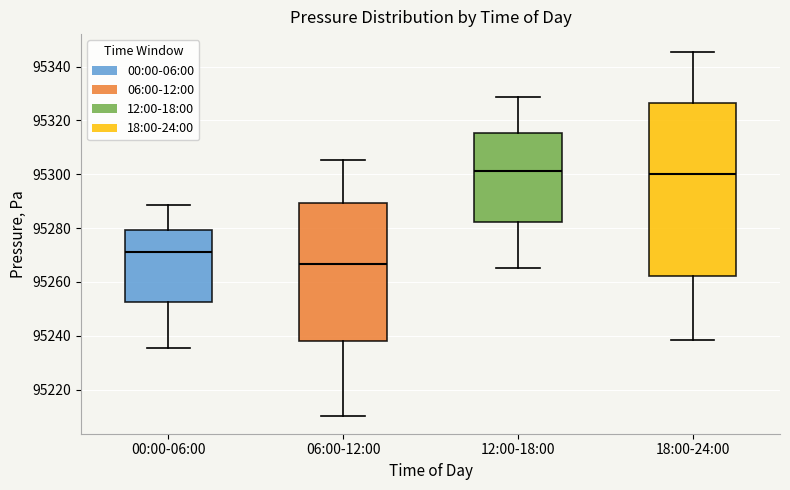

Reading left to right, transcribe this box plot: for each box, give where its median line is, the range the box spans, and where its two whiskers end, as read against the y-axis. The values are not printed on the chart, so give them approximately, as read against the axis.

00:00-06:00: median 95270, box 95252 to 95280, whiskers 95236 to 95288
06:00-12:00: median 95266, box 95238 to 95290, whiskers 95210 to 95306
12:00-18:00: median 95302, box 95282 to 95316, whiskers 95266 to 95328
18:00-24:00: median 95300, box 95262 to 95326, whiskers 95238 to 95346